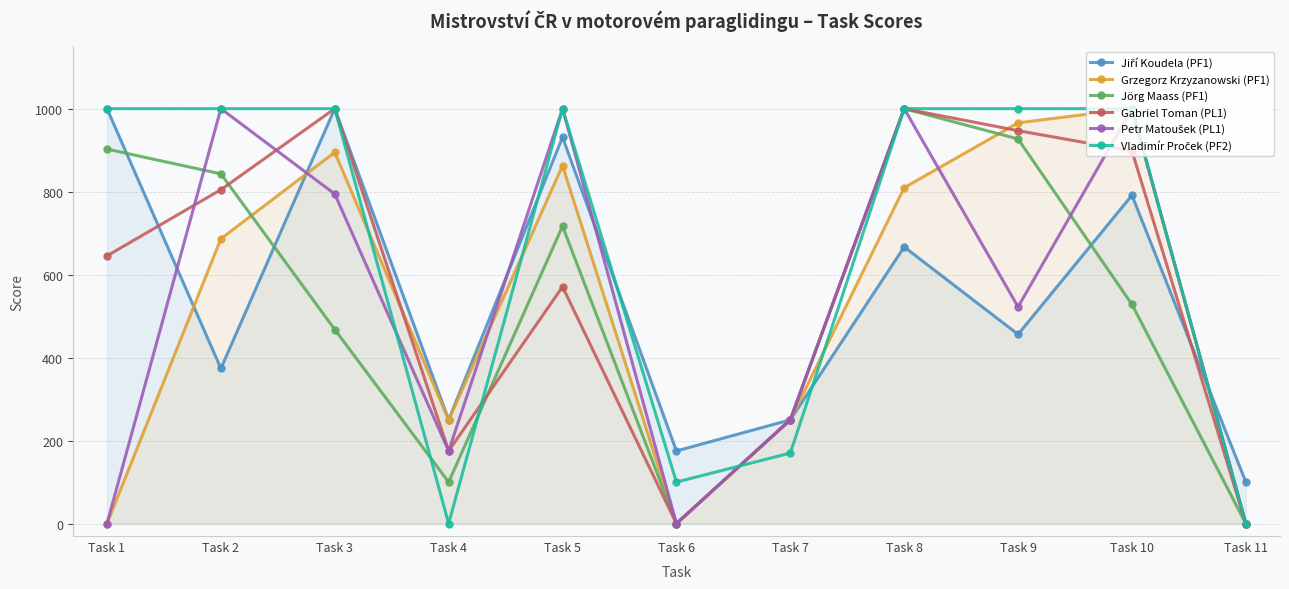

Count the number of categories in the chart.

11